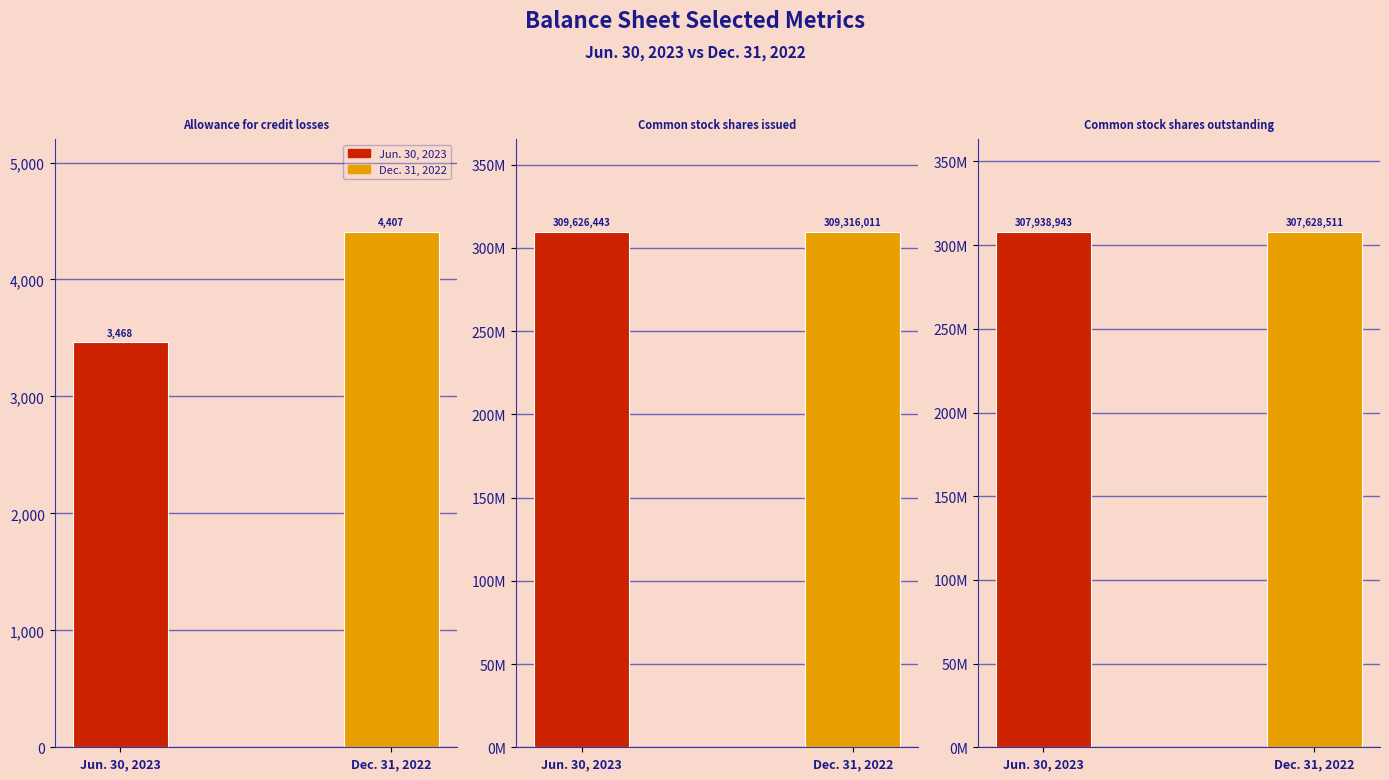

What is the label of the 3rd bar from the left?

Common stock shares outstanding